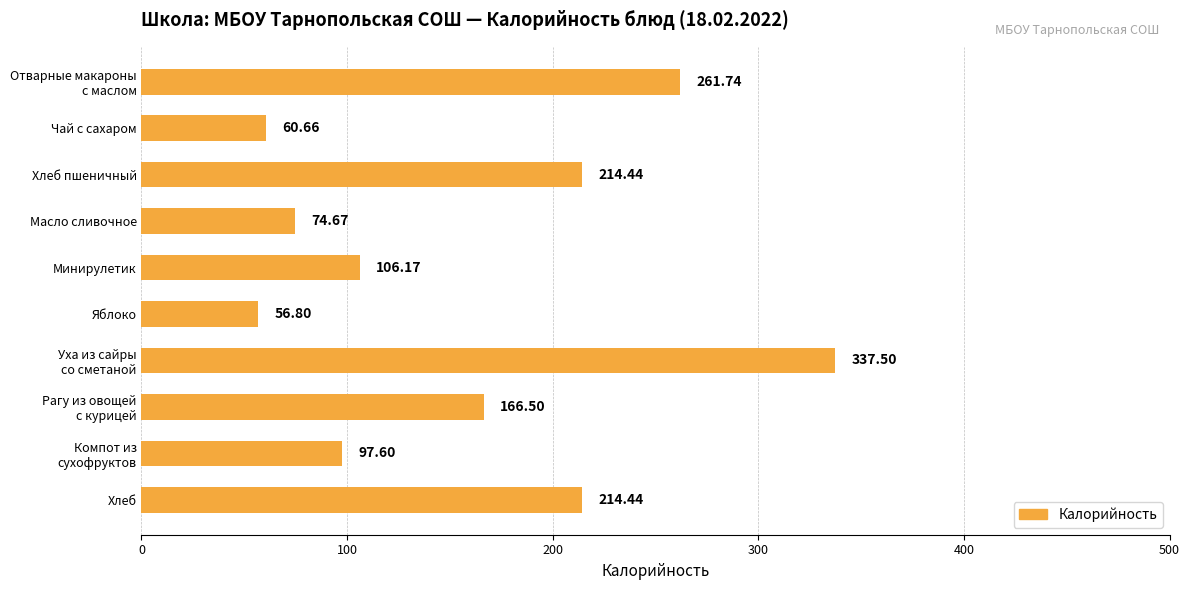

What is the difference between the maximum and minimum values?

280.7